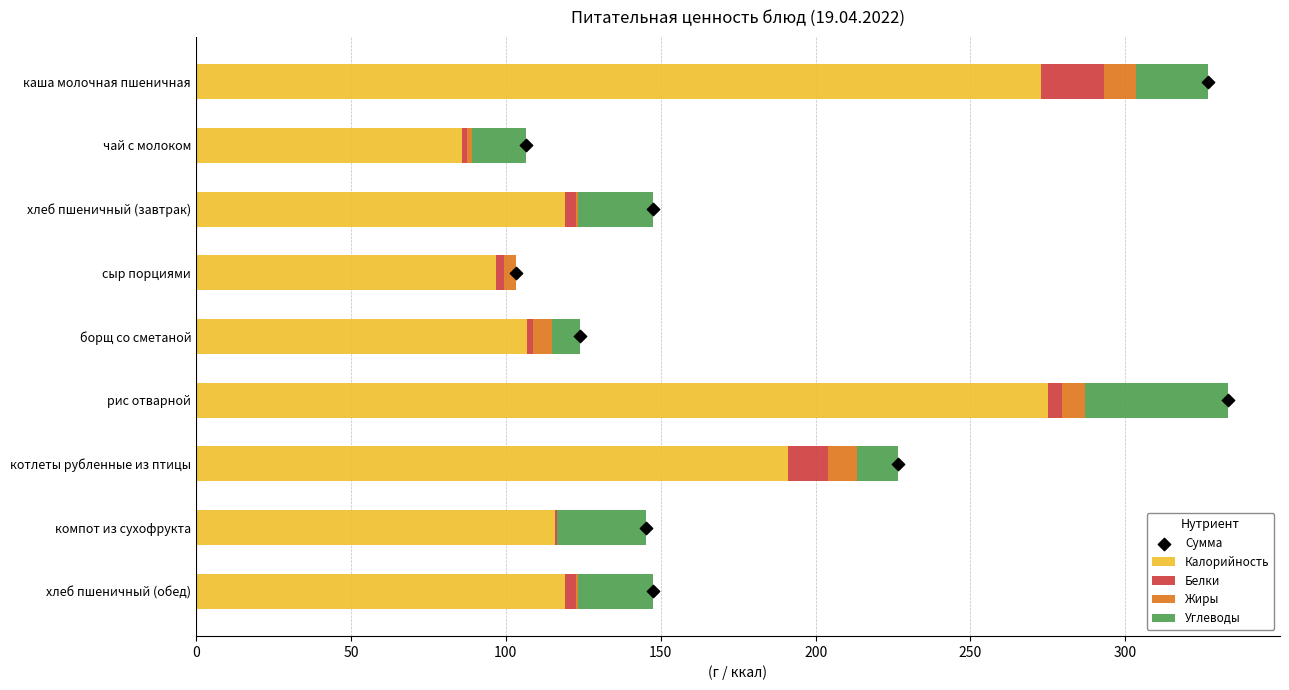

Which series has the largest Y range (max minus min)?

Калорийность